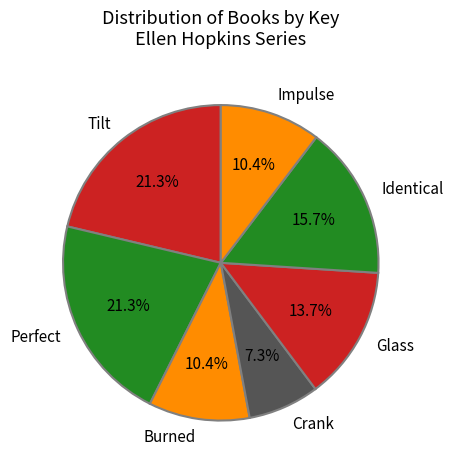

What is the smallest slice in the pie chart?

Crank